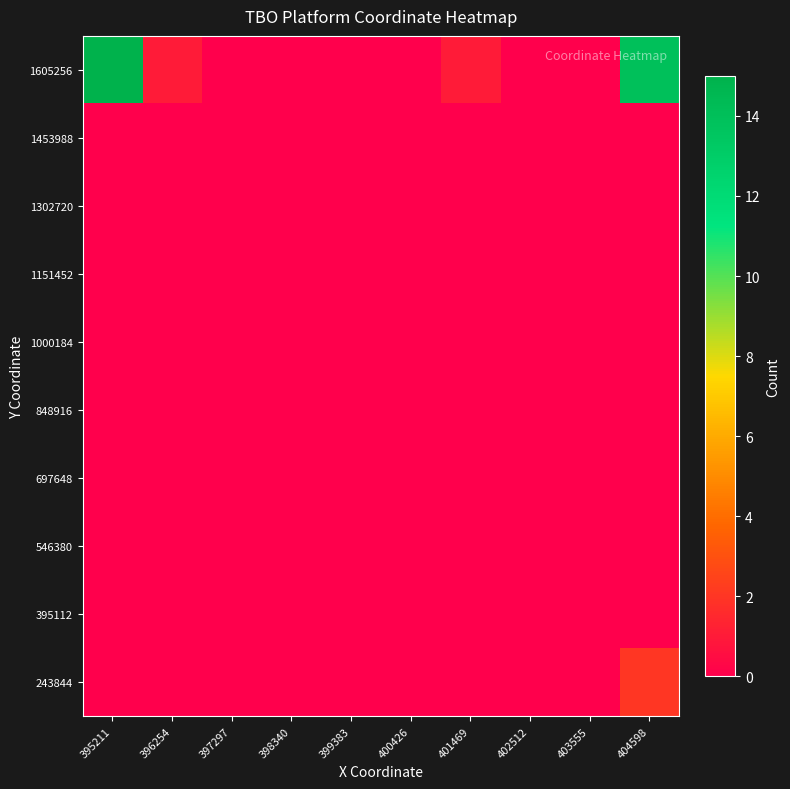

Reading left to right, transcribe all the data shown in this chart.

243844: 395211=0	396254=0	397297=0	398340=0	399383=0	400426=0	401469=0	402512=0	403555=0	404598=2
395112: 395211=0	396254=0	397297=0	398340=0	399383=0	400426=0	401469=0	402512=0	403555=0	404598=0
546380: 395211=0	396254=0	397297=0	398340=0	399383=0	400426=0	401469=0	402512=0	403555=0	404598=0
697648: 395211=0	396254=0	397297=0	398340=0	399383=0	400426=0	401469=0	402512=0	403555=0	404598=0
848916: 395211=0	396254=0	397297=0	398340=0	399383=0	400426=0	401469=0	402512=0	403555=0	404598=0
1000184: 395211=0	396254=0	397297=0	398340=0	399383=0	400426=0	401469=0	402512=0	403555=0	404598=0
1151452: 395211=0	396254=0	397297=0	398340=0	399383=0	400426=0	401469=0	402512=0	403555=0	404598=0
1302720: 395211=0	396254=0	397297=0	398340=0	399383=0	400426=0	401469=0	402512=0	403555=0	404598=0
1453988: 395211=0	396254=0	397297=0	398340=0	399383=0	400426=0	401469=0	402512=0	403555=0	404598=0
1605256: 395211=15	396254=1	397297=0	398340=0	399383=0	400426=0	401469=1	402512=0	403555=0	404598=14